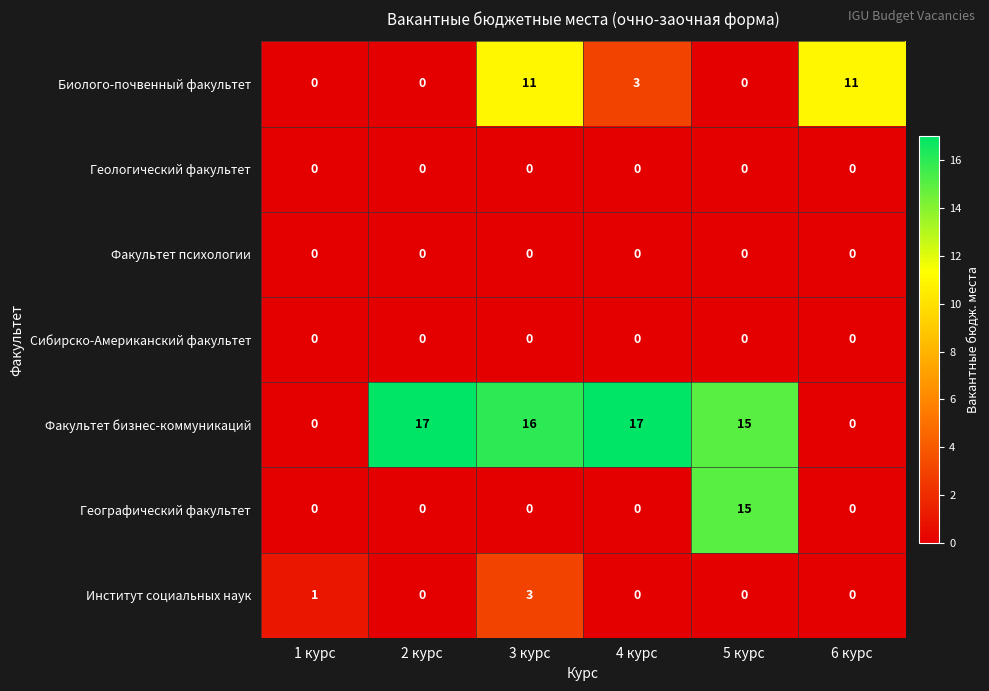

At how many categories does at least one series exceed 0?

6